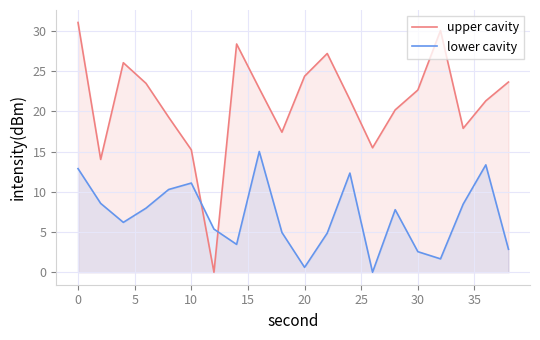

How many interior local peaks does the upper cavity series have?

4